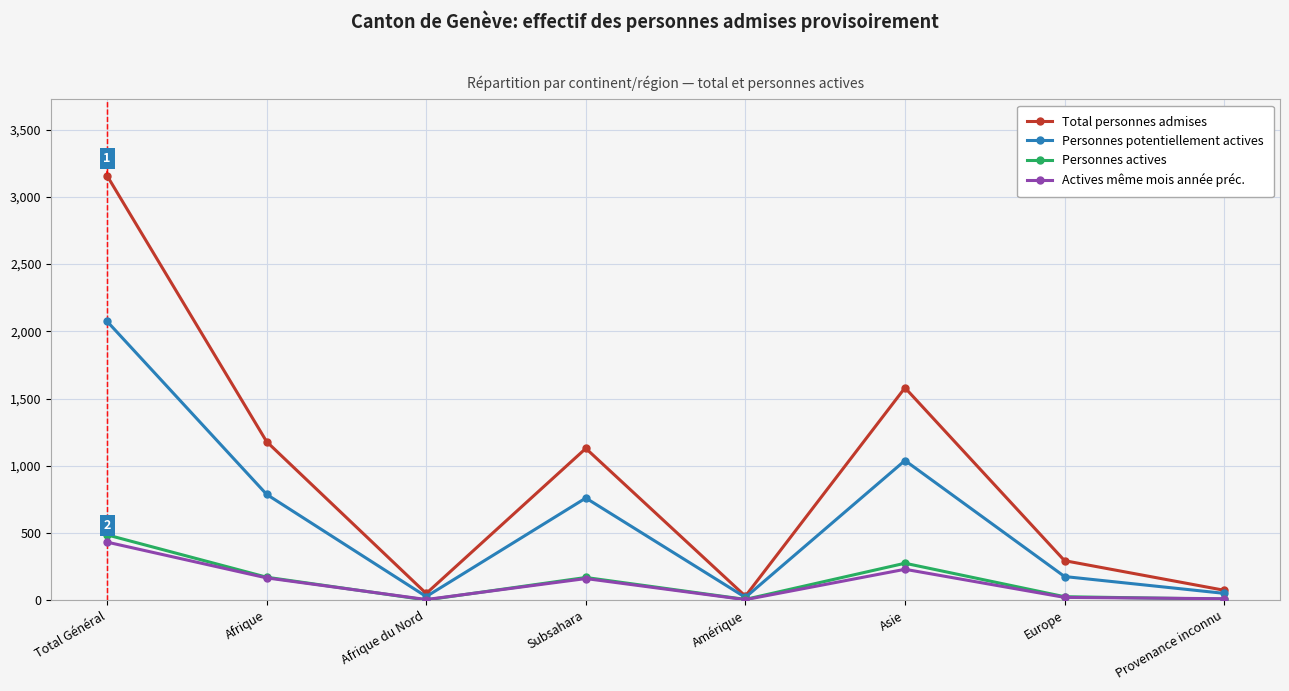

What is the label of the 6th point from the left?

Asie